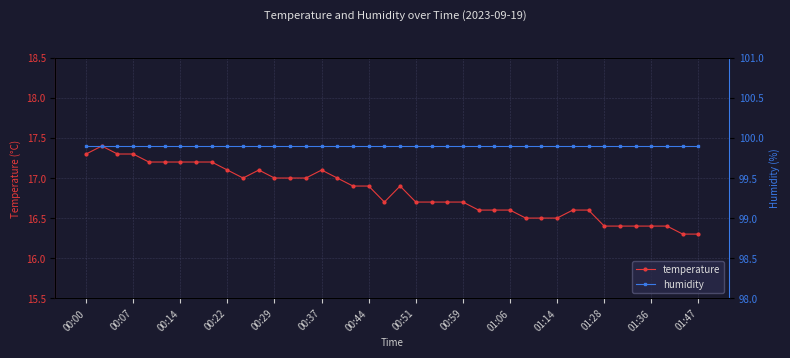

Which series has the widest spread of values?

temperature